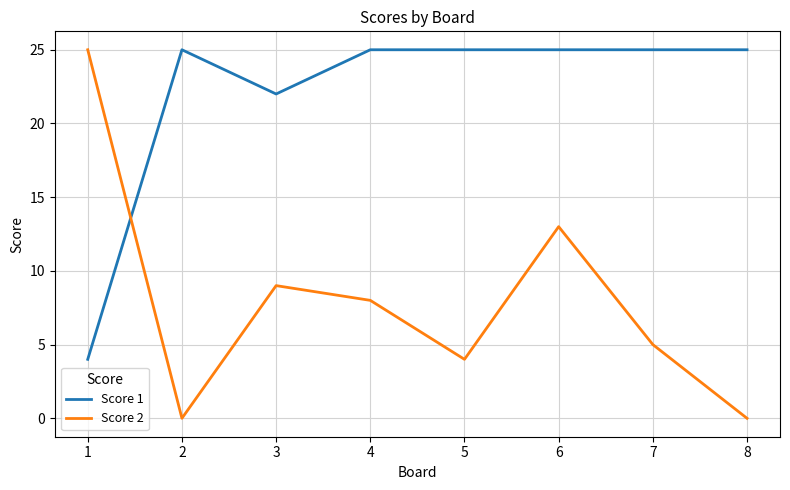

Which series has the widest spread of values?

Score 2